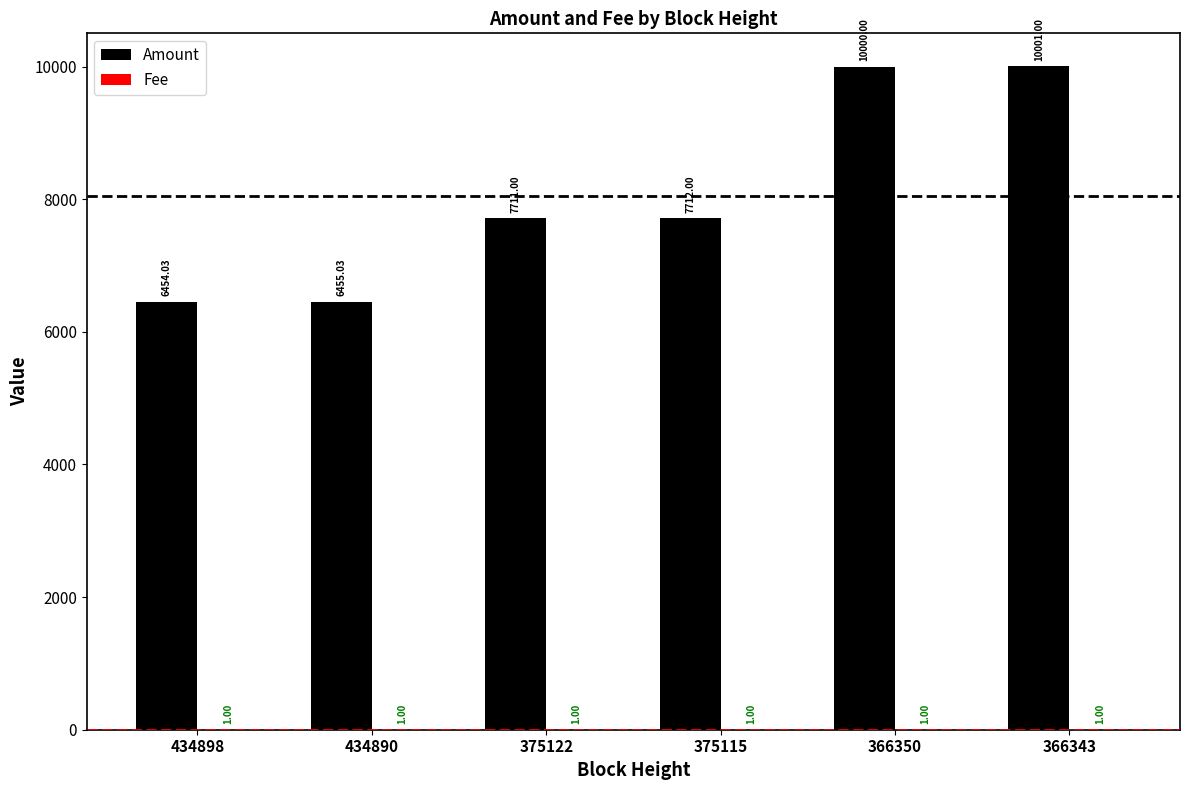

What is the difference between the Amount values at 375122 and 434890?

1256.0